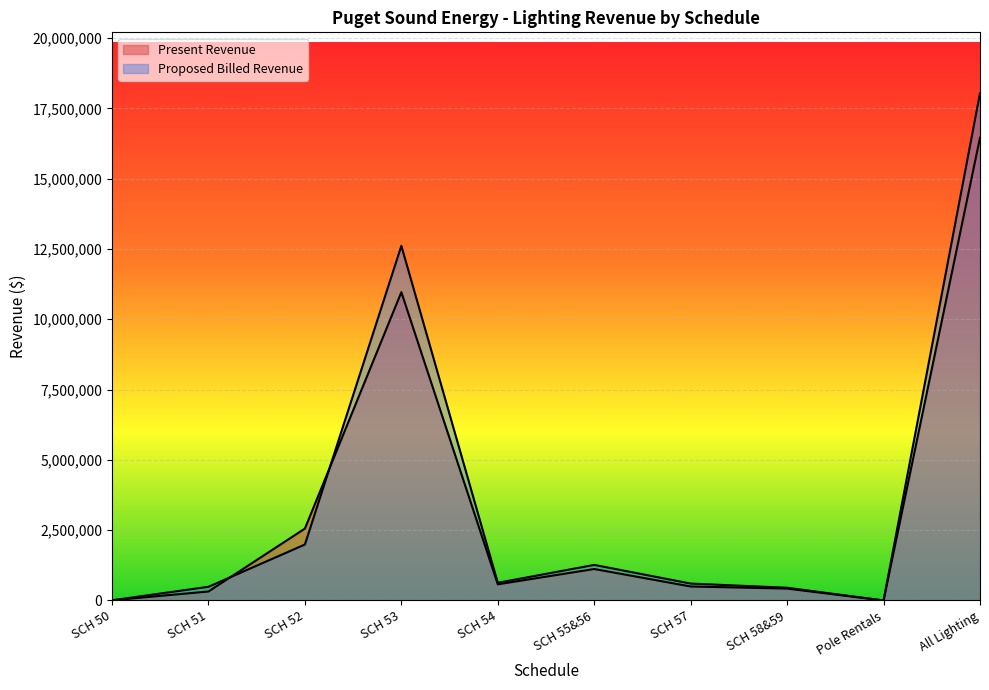

The Present Revenue series shows 573895 at SCH 54. True or false?

True